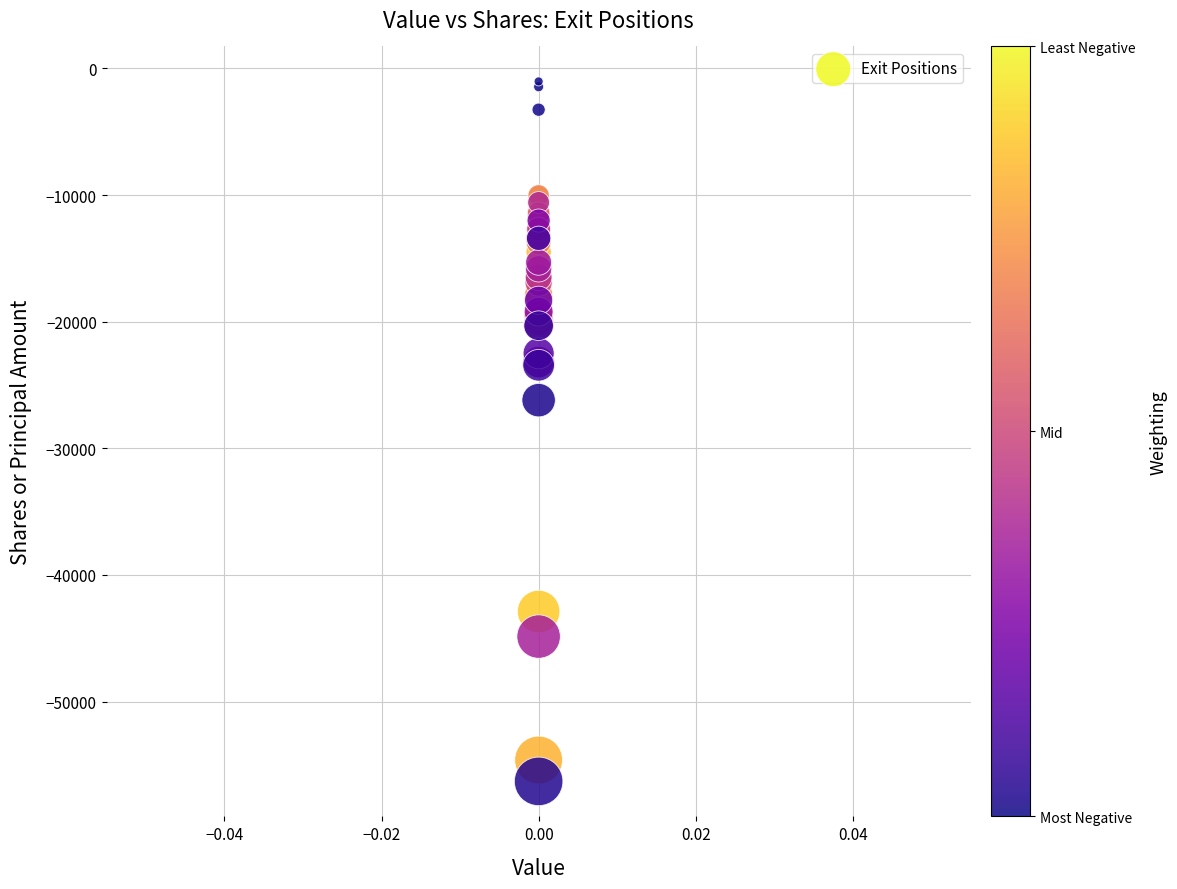

What Y value in the scatter plot is closest to -28664?

-26197